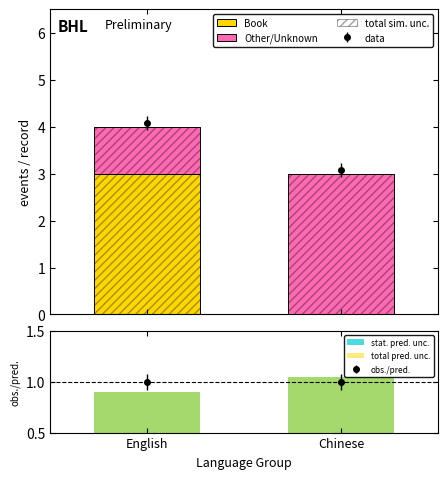

Reading left to right, what are all the values shown in this chart?

Book: 3.0	0.0
Other/Unknown: 1.0	3.0
stat. pred. unc.: 0.9	1.1
total pred. unc.: 0.9	1.1